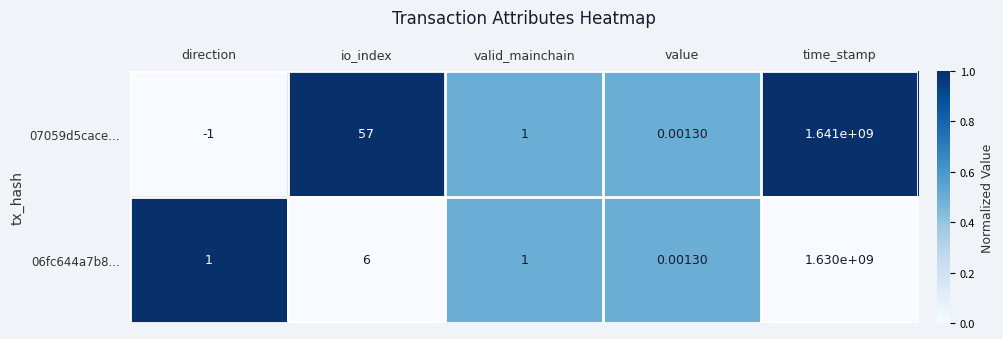

Is the value of 06fc644a7b8... at io_index greater than the value of 07059d5cace... at direction?

Yes